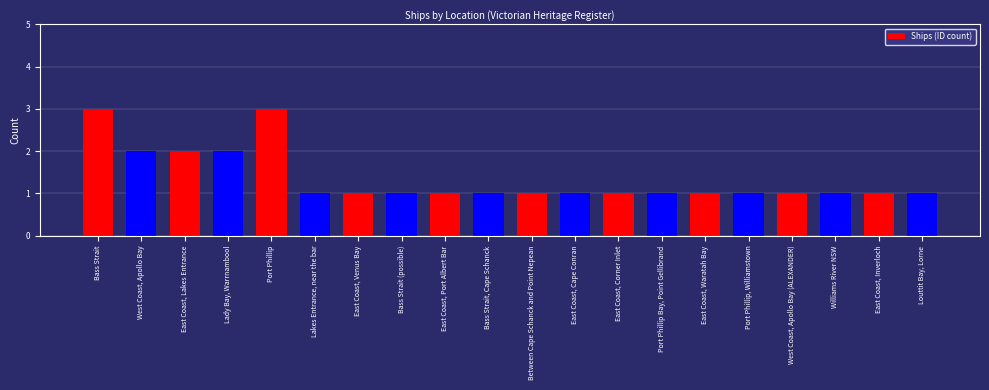

Read the value at Bass Strait.

3